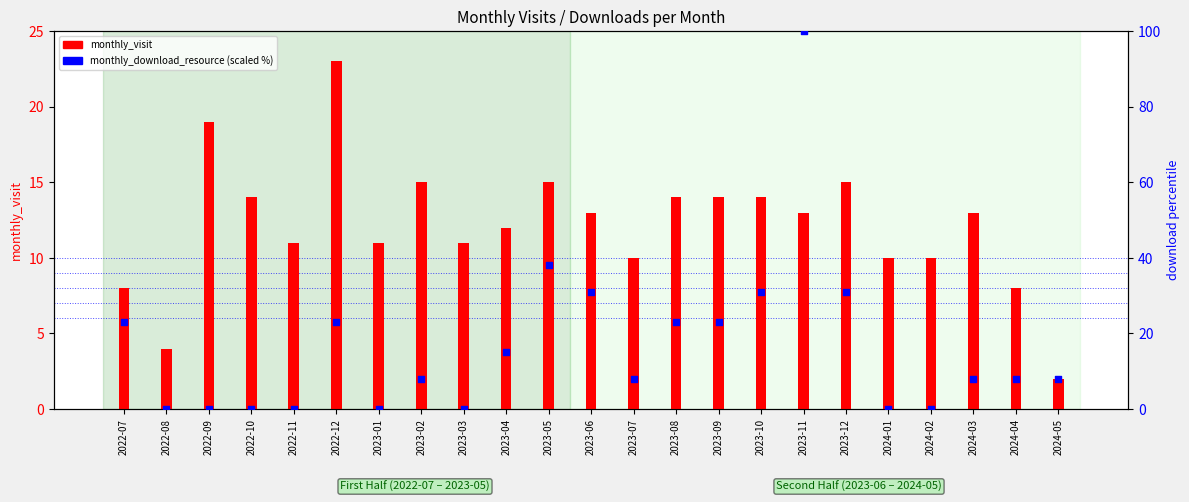

What are all the series names shown in the legend?

monthly_visit, monthly_download_resource (scaled)